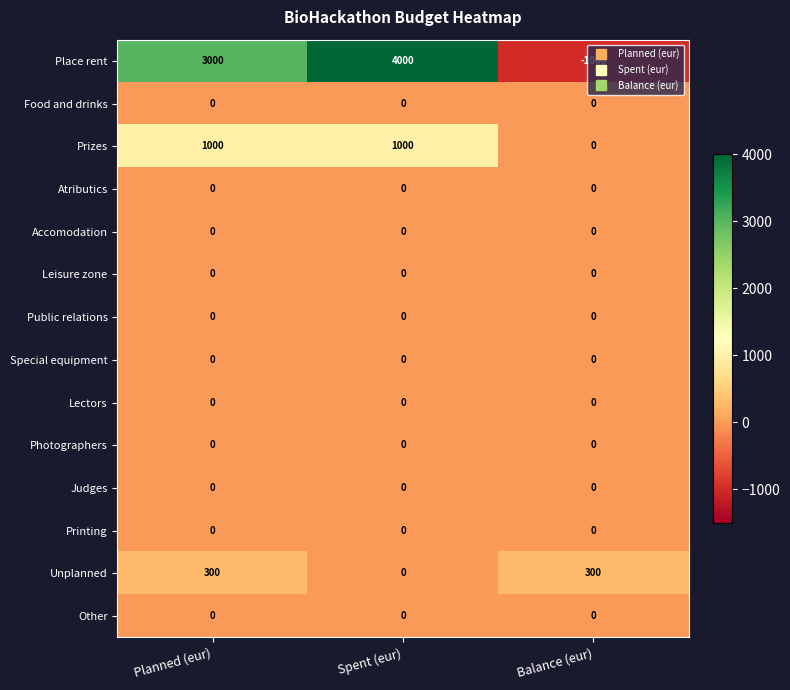

What is the total value across all series at Planned (eur)?

4300